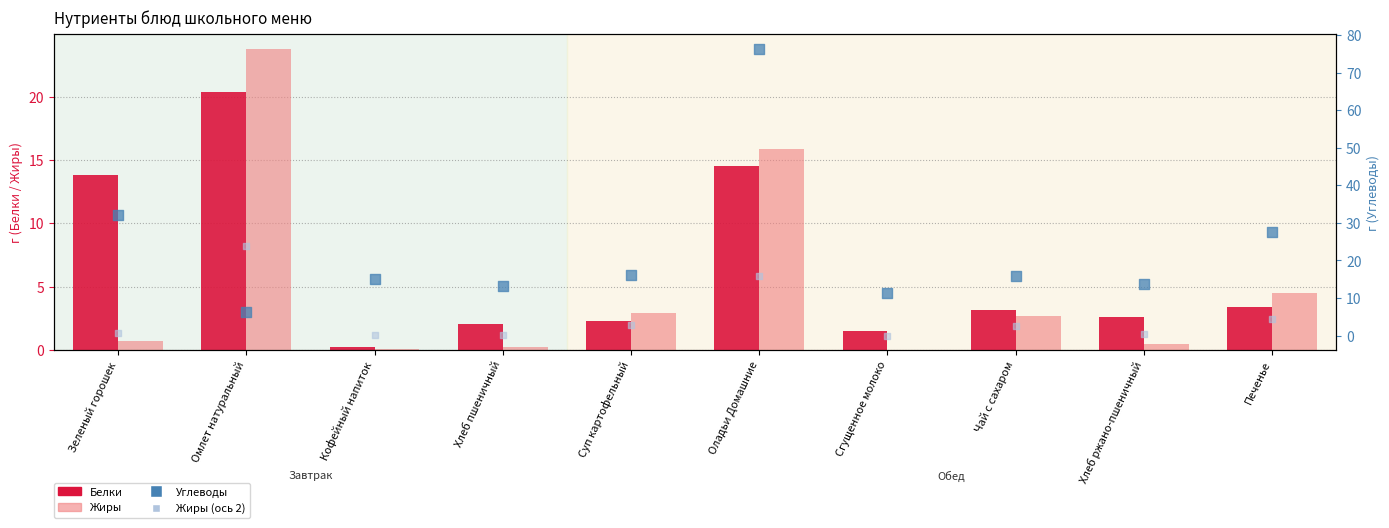

Which series contains the highest Y value?

Углеводы